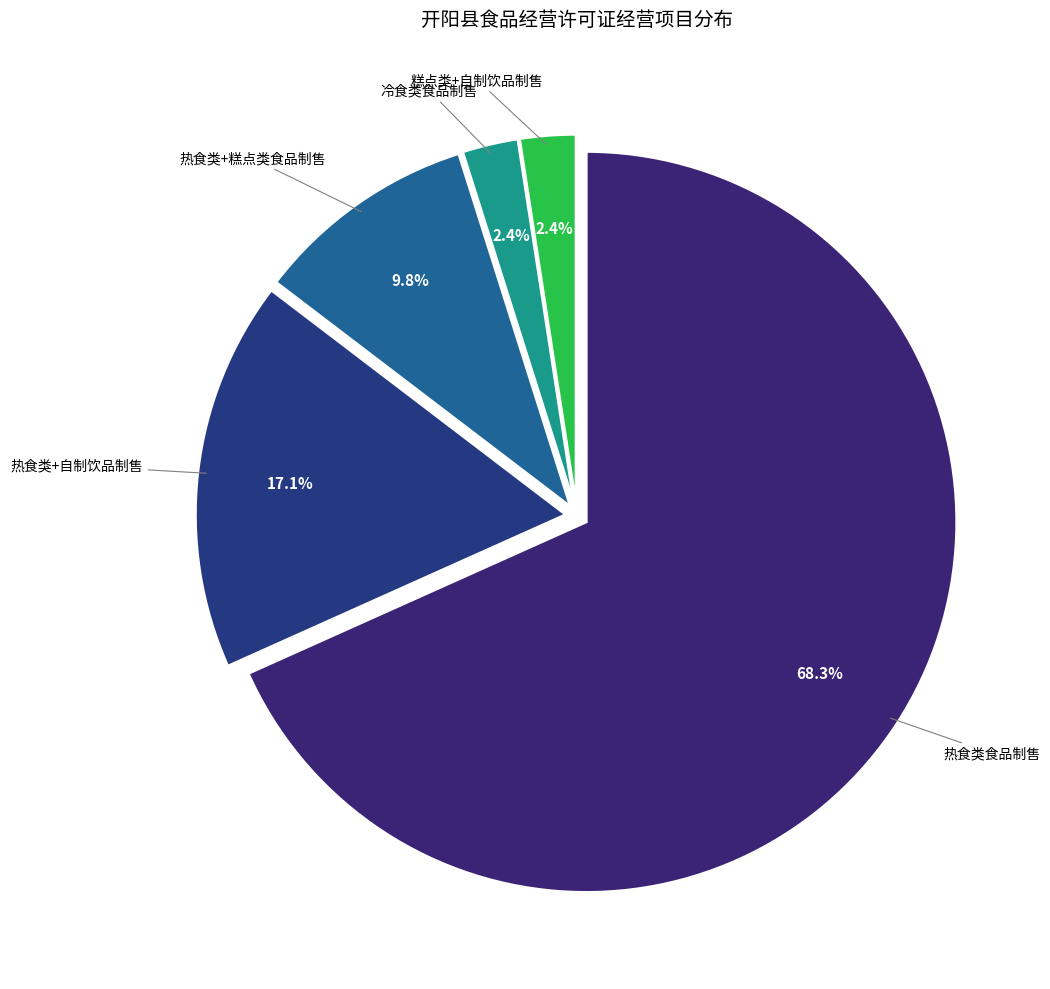

Combined, what portion of the pie is 热食类食品制售 and 糕点类+自制饮品制售?

70.7%